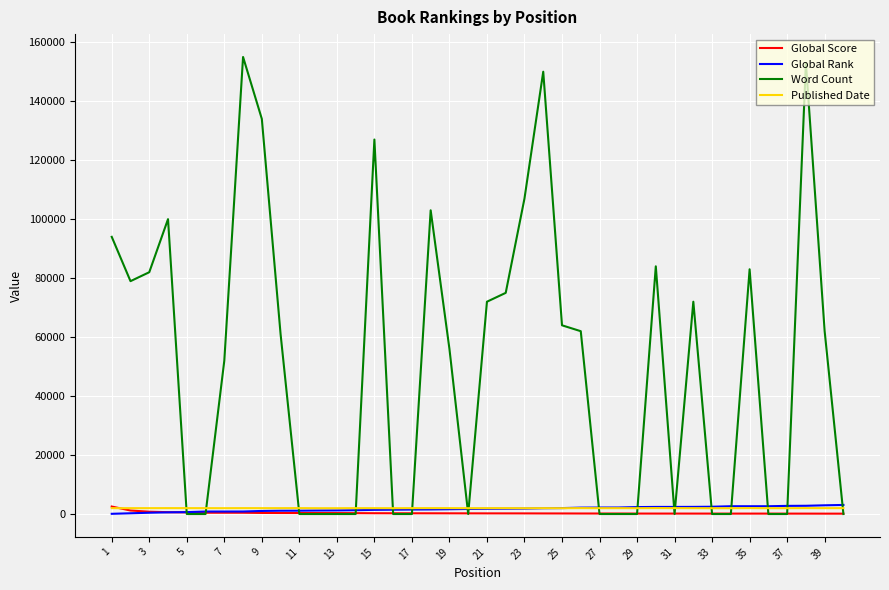

What is the greatest value displayed?

155000